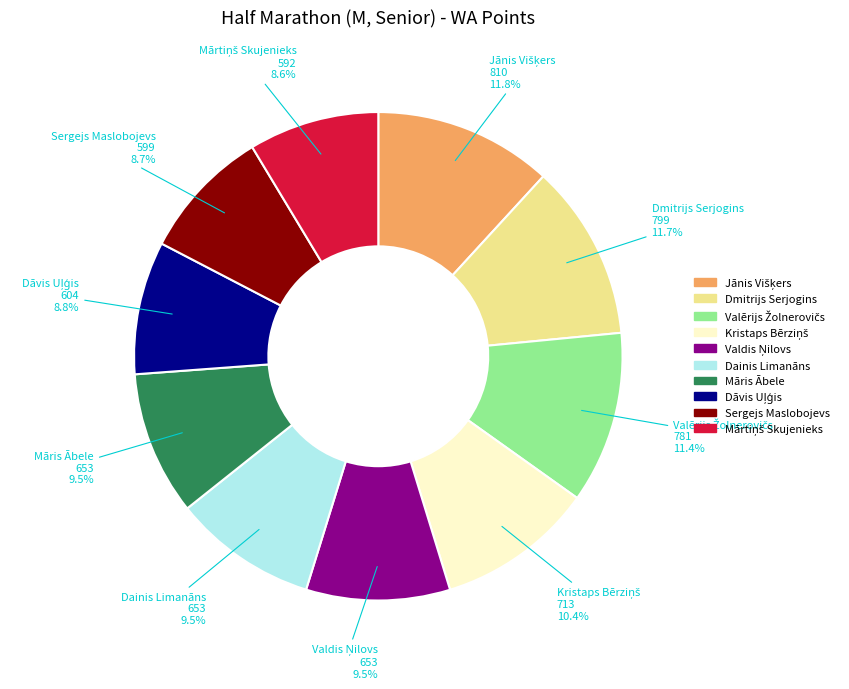

Is there a majority slice in this chart?

No